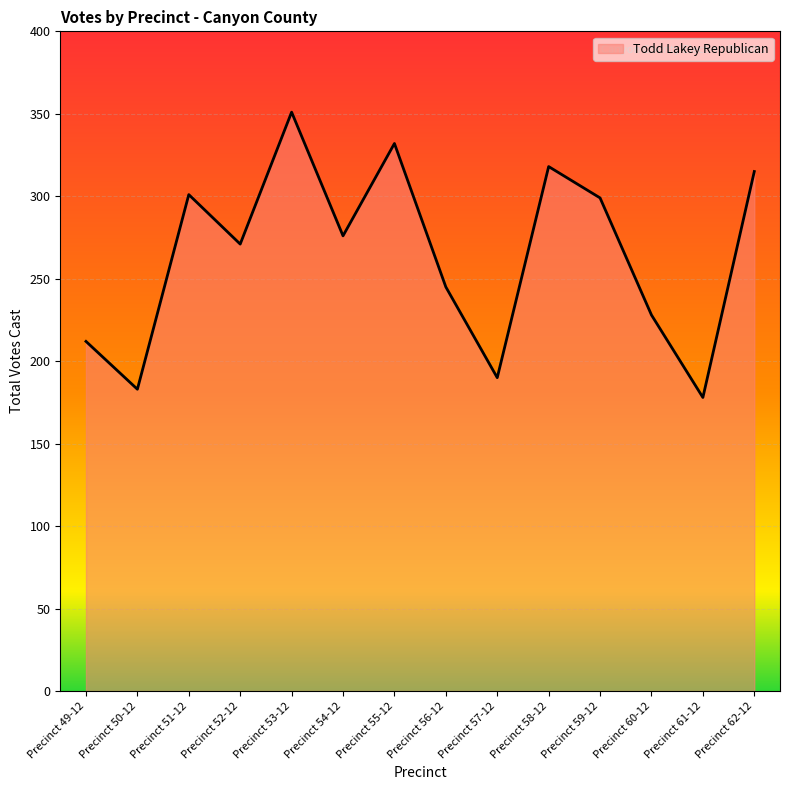

Reading left to right, extract all data points from this chart.

212	183	301	271	351	276	332	245	190	318	299	228	178	315